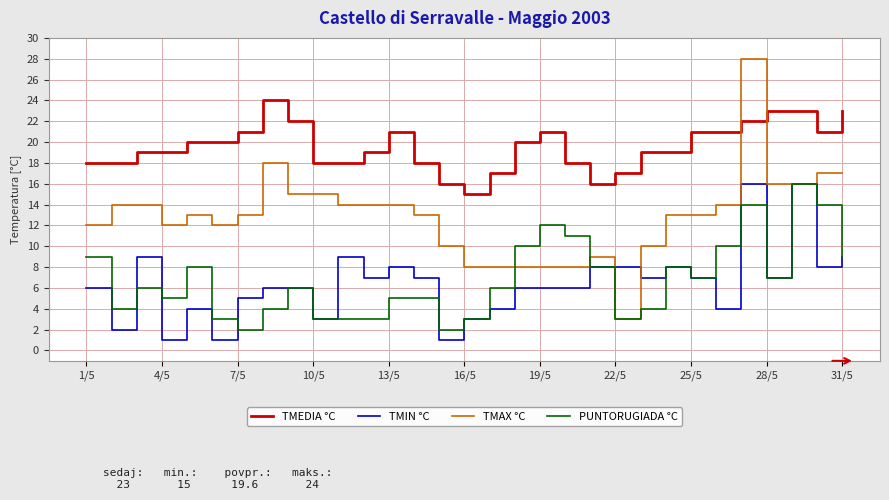

How many lines are shown in the chart?

4